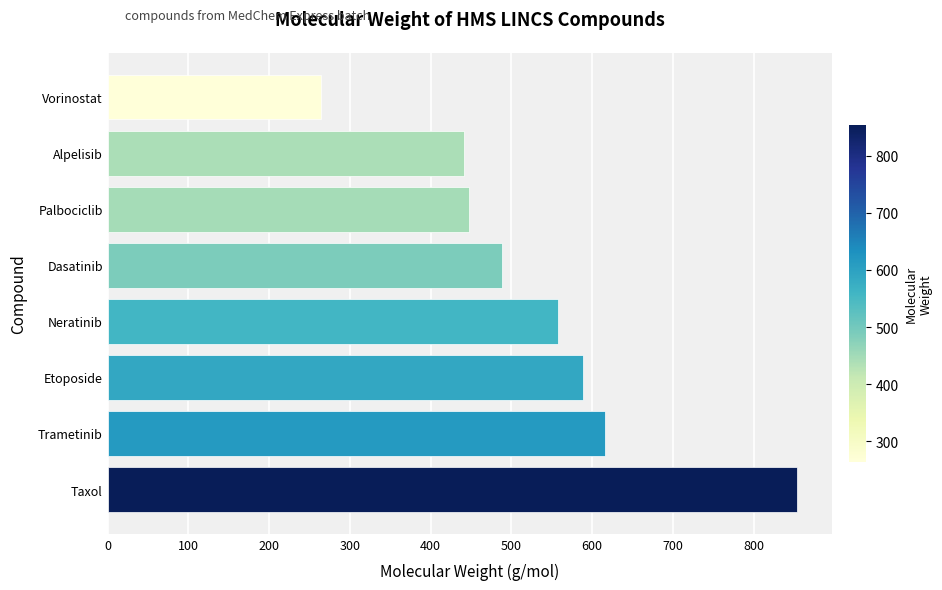

What is the sum of all values?

4256.2